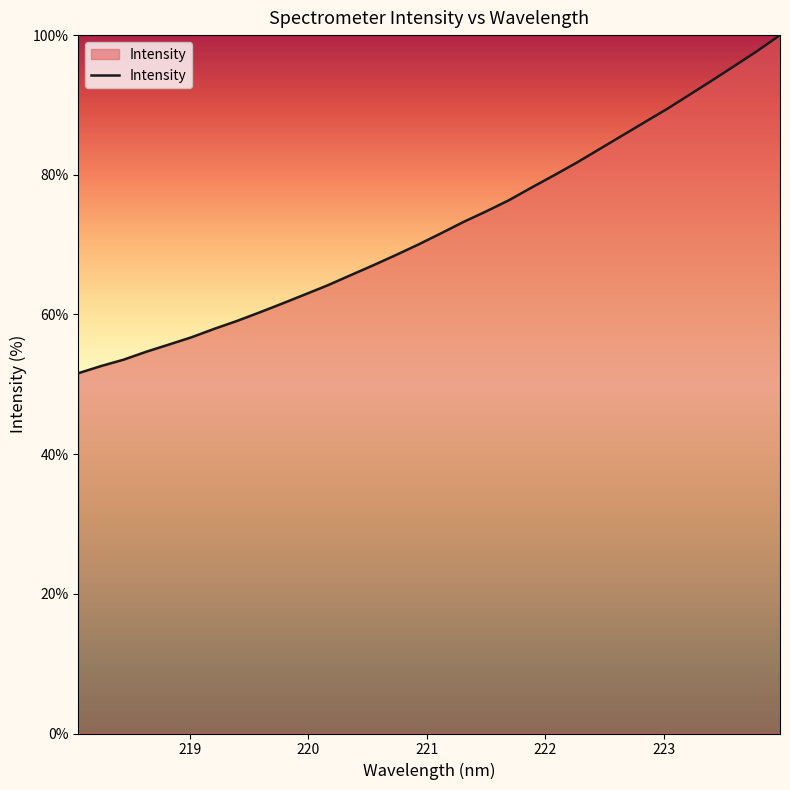

What is the smallest value displayed?

51.6